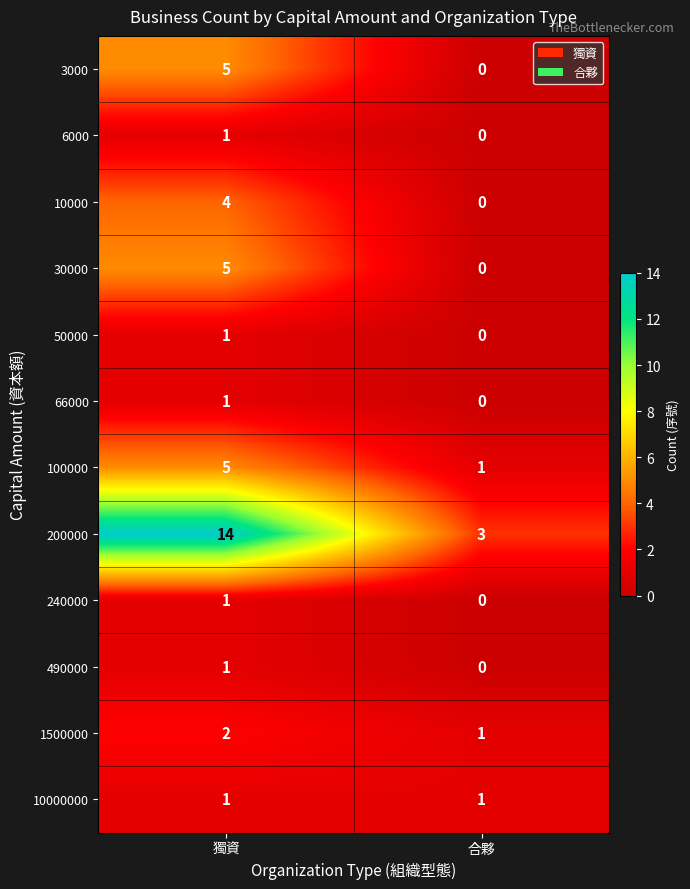

Which series has the largest total across all categories?

200000